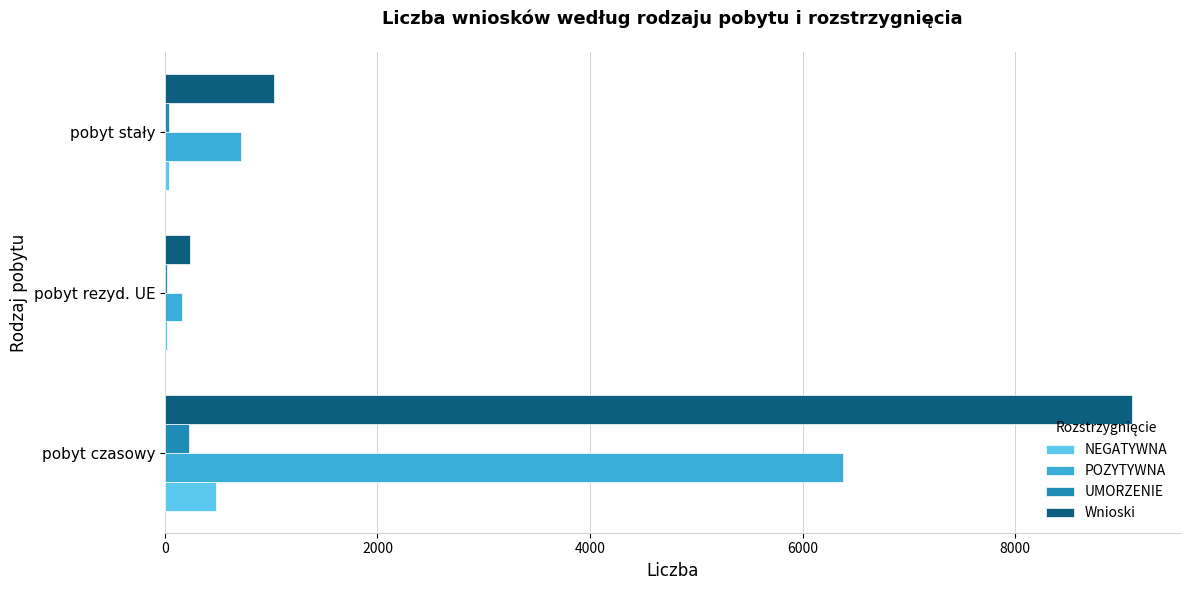

At which label is POZYTYWNA closest to 3270?

pobyt stały